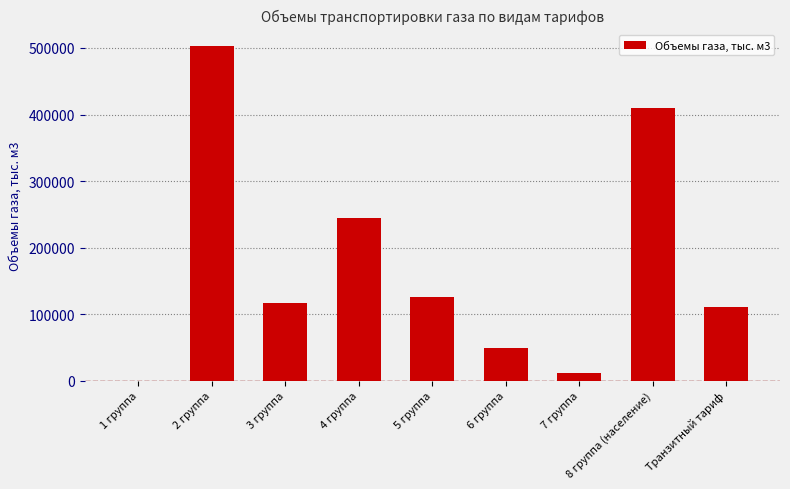

Count the number of categories in the chart.

9